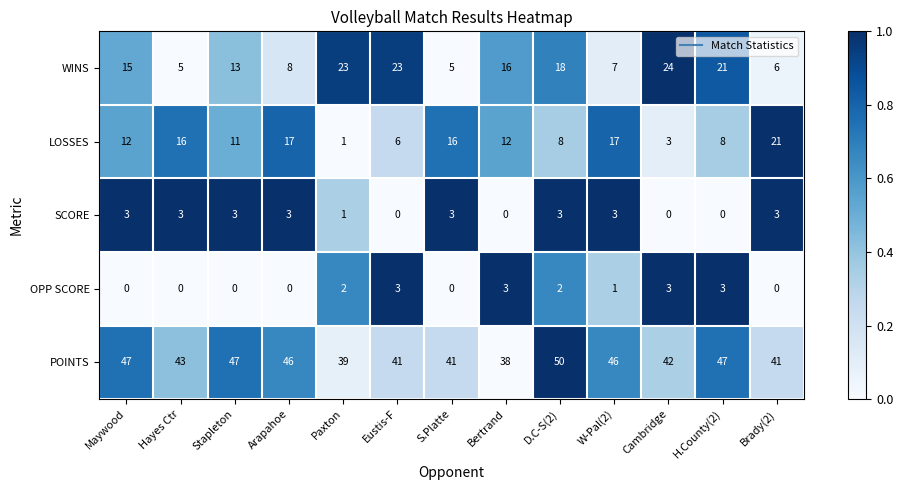

Which series has the widest spread of values?

LOSSES